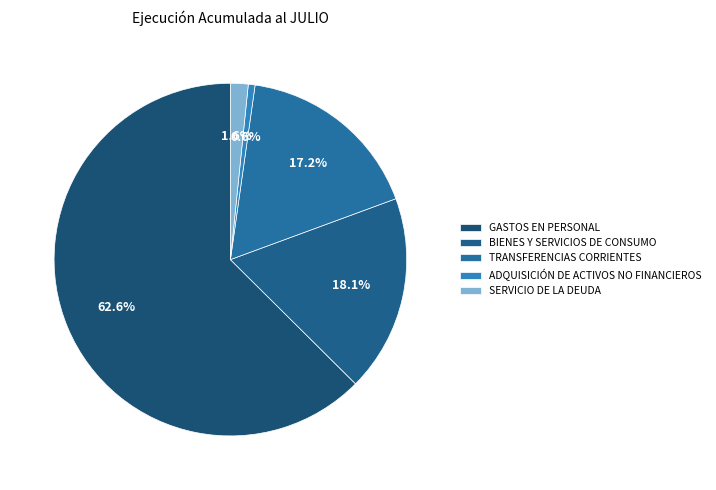

True or false: SERVICIO DE LA DEUDA accounts for 12% of the total.

False